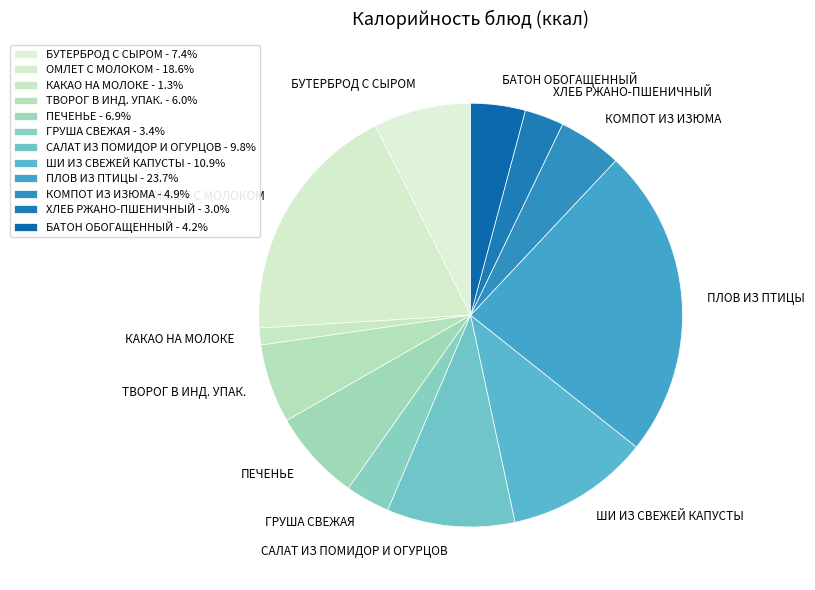

What is the largest slice in the pie chart?

ПЛОВ ИЗ ПТИЦЫ